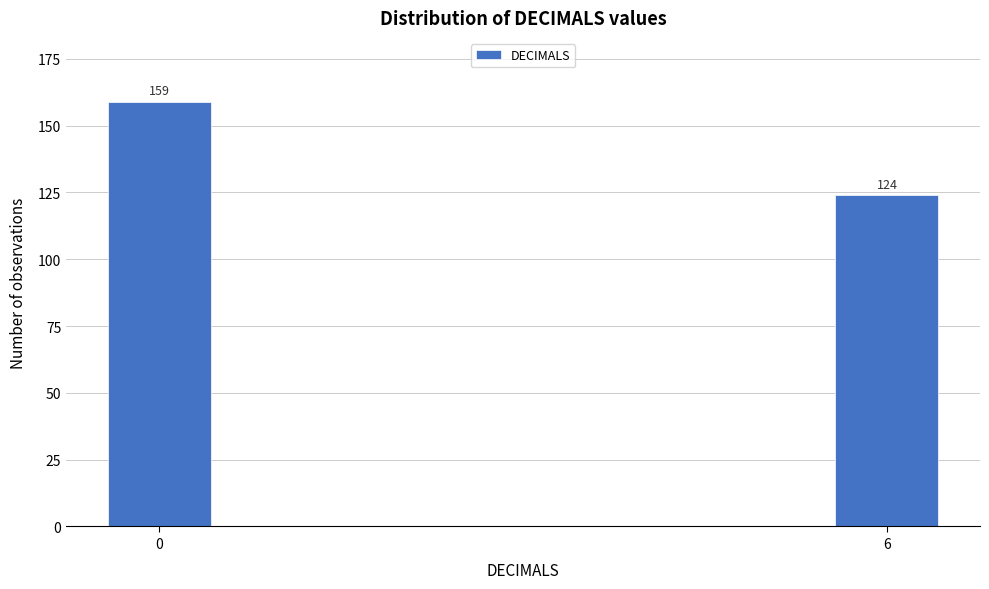

Reading left to right, list all the values displayed in this chart.

159	124